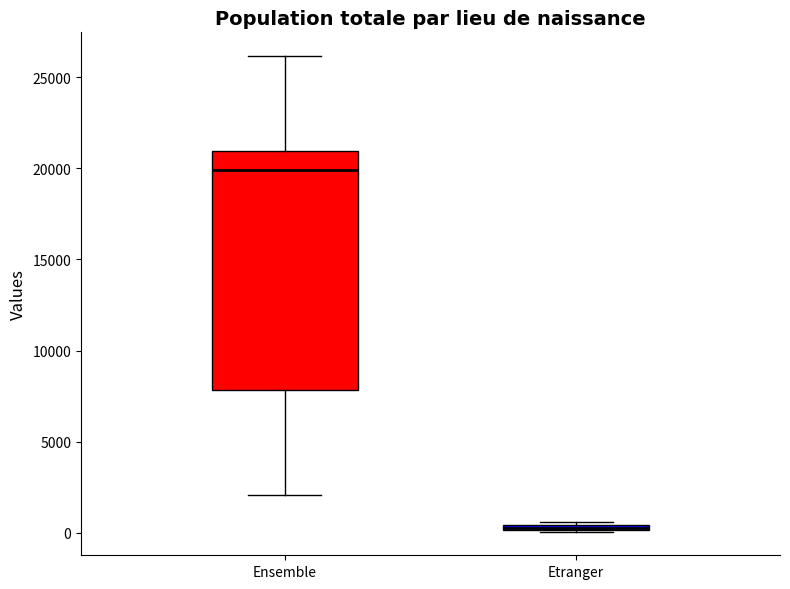

Where does the upper whisker of the box for Ensemble end on the y-axis? The values are not printed on the chart, so give them approximately, as read against the axis.

26000